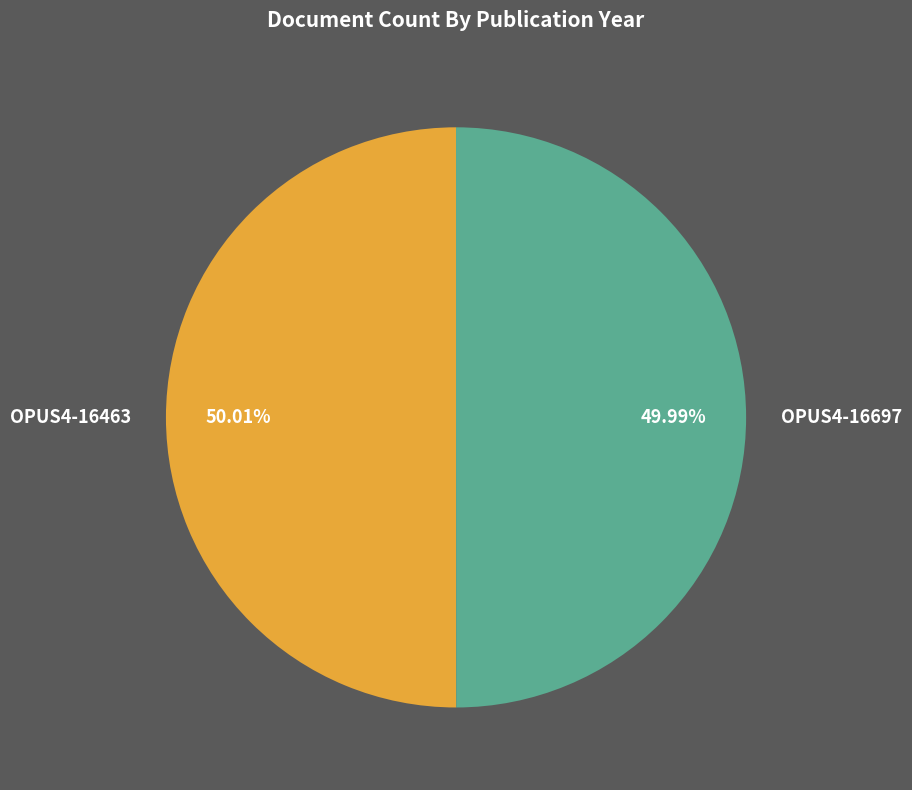

How much of the chart is everything except OPUS4-16463?

50.0%